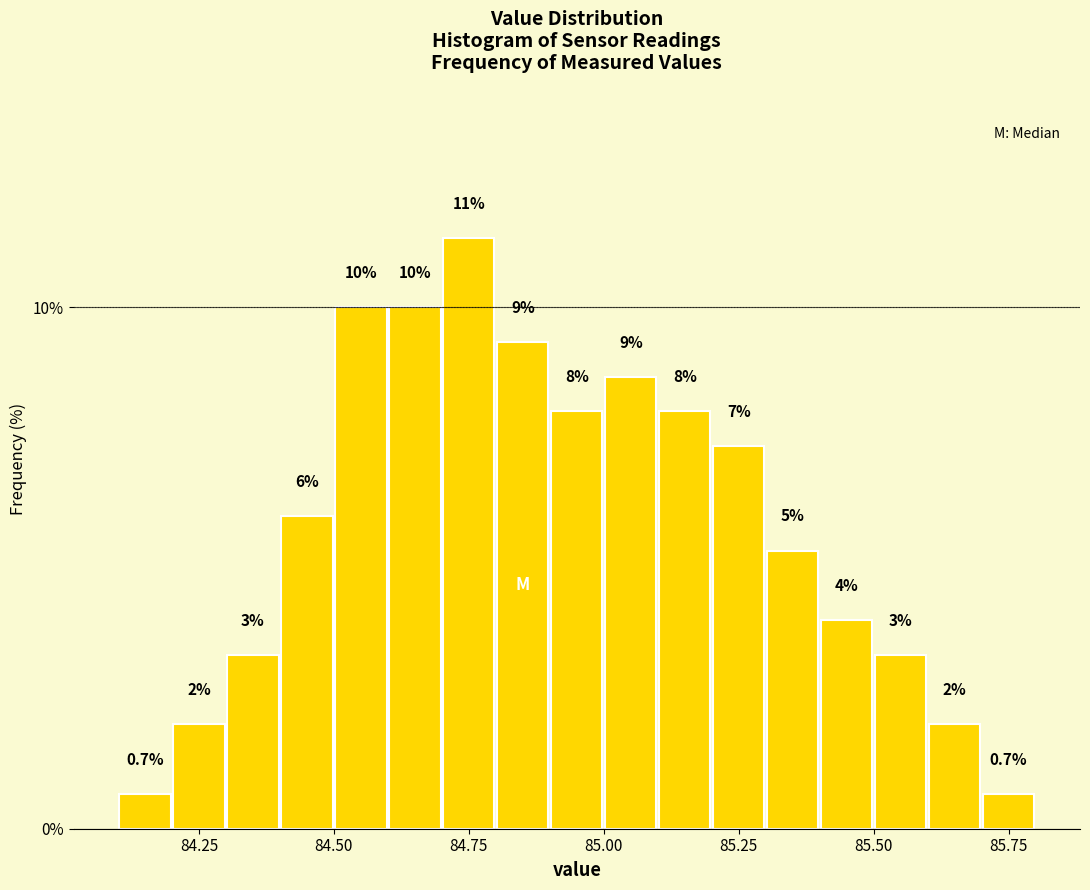

Around what value on the x-axis is the tallest bar? Give the approximate position of its centre, as read against the axis.

84.75